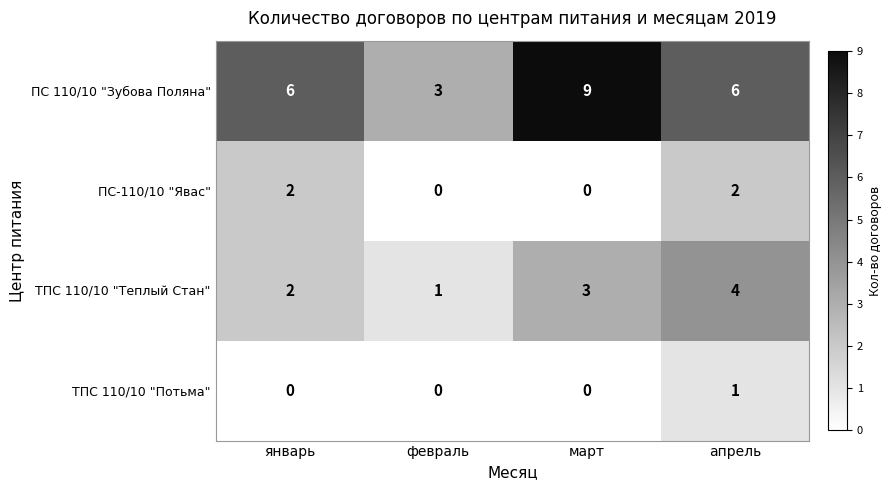

What is the sum of all ПС-110/10 "Явас" values?

4